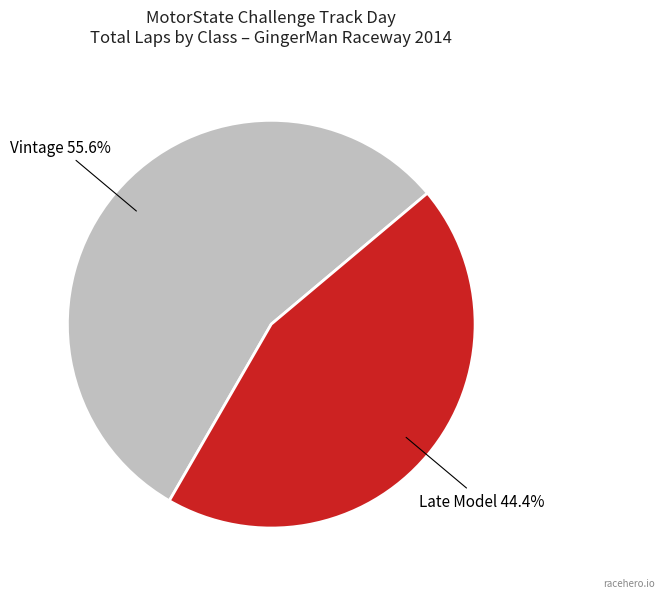

Is there a majority slice in this chart?

Yes